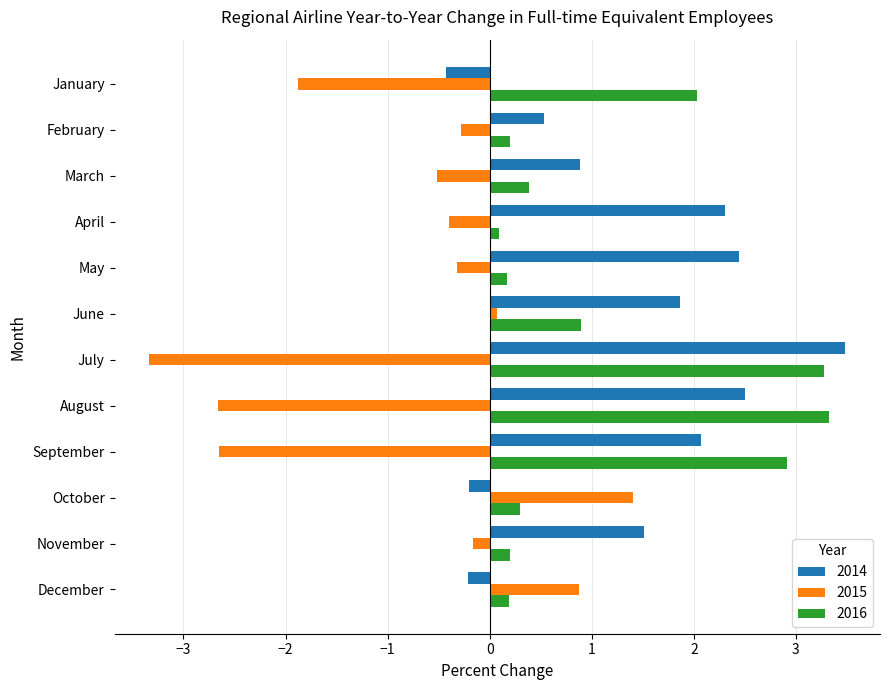

What is the spread (max minus min) of values at October?

1.6